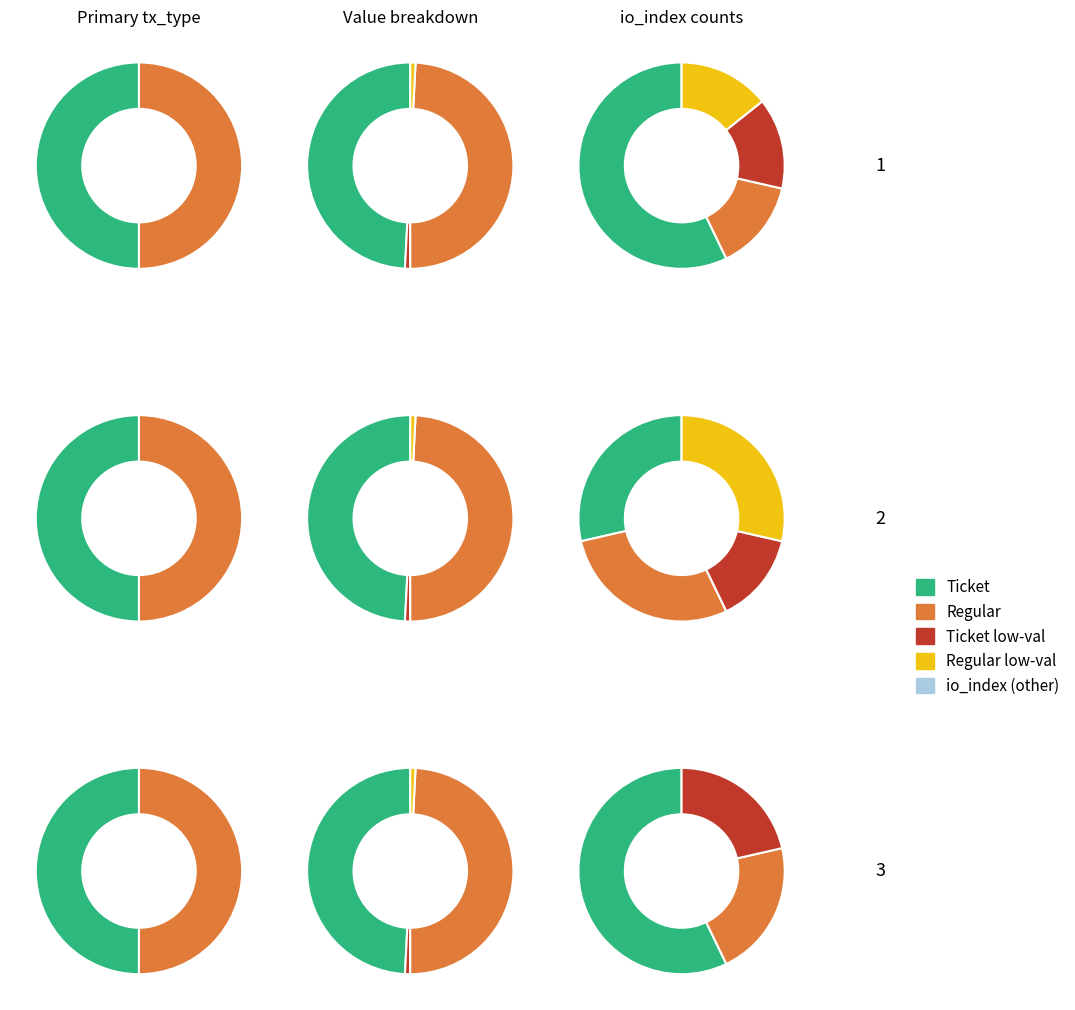

Is it true that value is 1% of the pie?

False